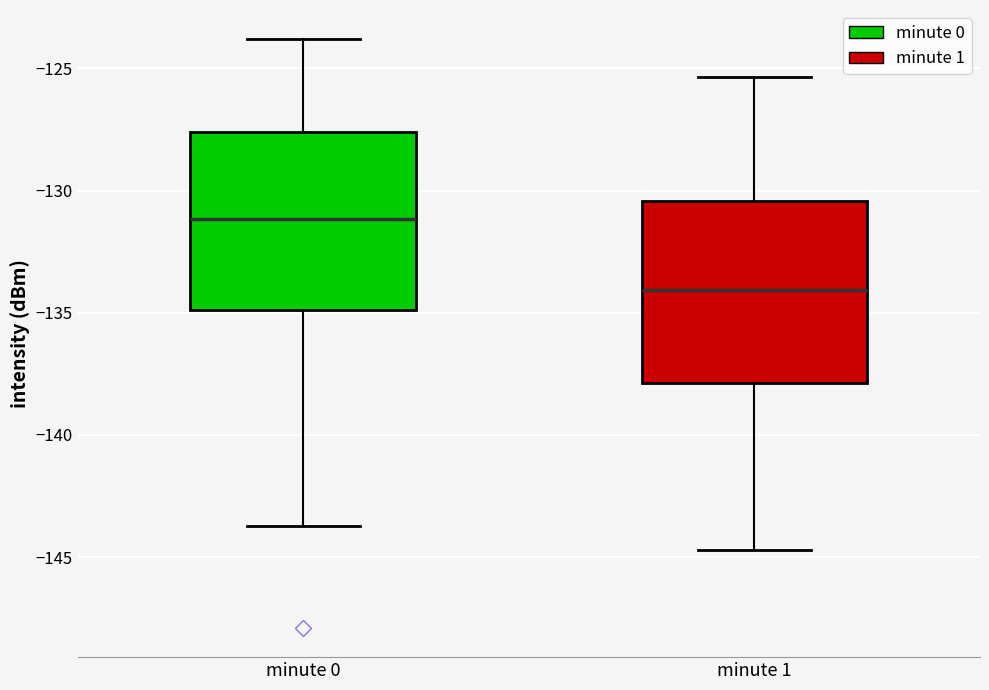

Reading left to right, transcribe this box plot: for each box, give where its median line is, the range the box spans, and where its two whiskers end, as read against the y-axis. The values are not printed on the chart, so give them approximately, as read against the axis.

minute 0: median -131.0, box -135.0 to -127.5, whiskers -143.5 to -124.0
minute 1: median -134.0, box -138.0 to -130.5, whiskers -144.5 to -125.5